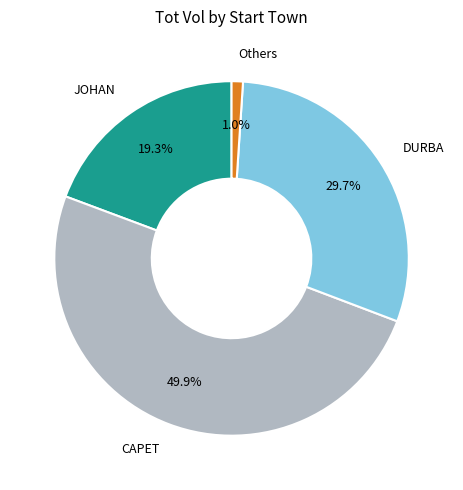

Does JOHAN represent more than half of the total?

No